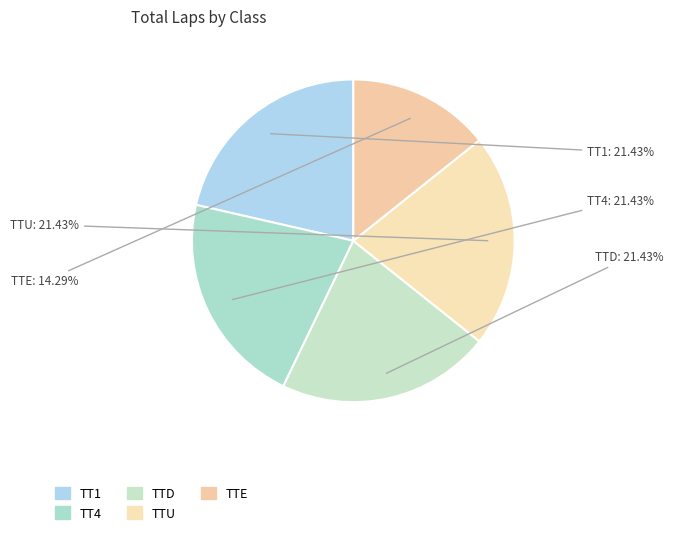

What percentage is the TTE slice, to the nearest percent?

14%